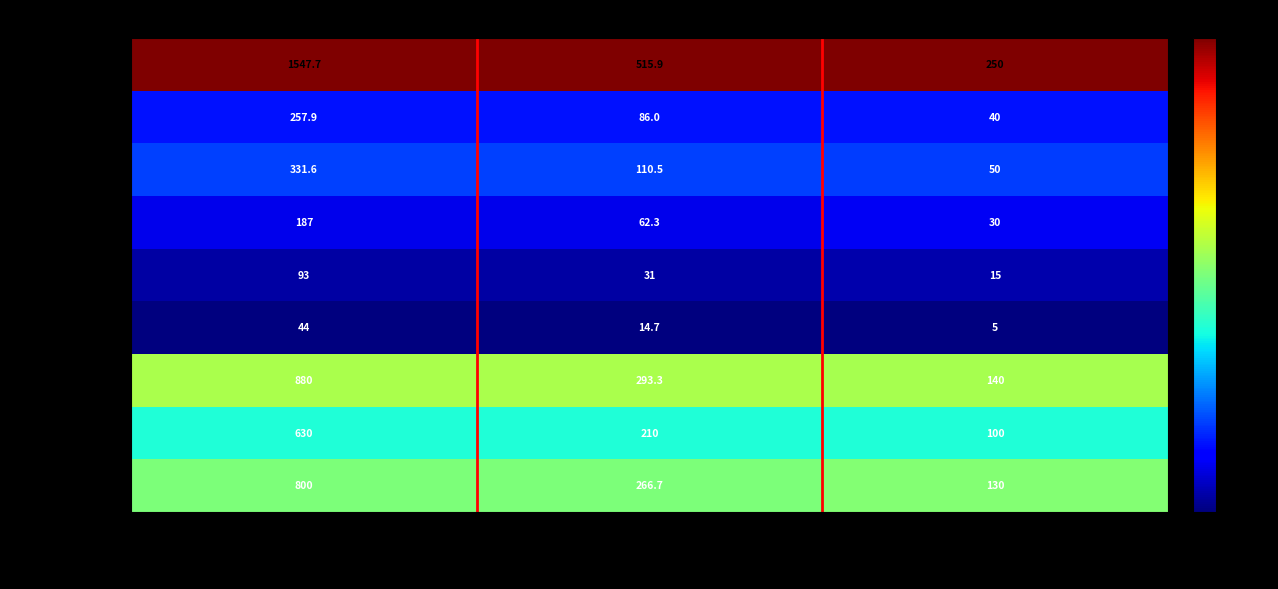

The value of 西小学校体育館 at 制限人数（人） is 28.2. True or false?

False